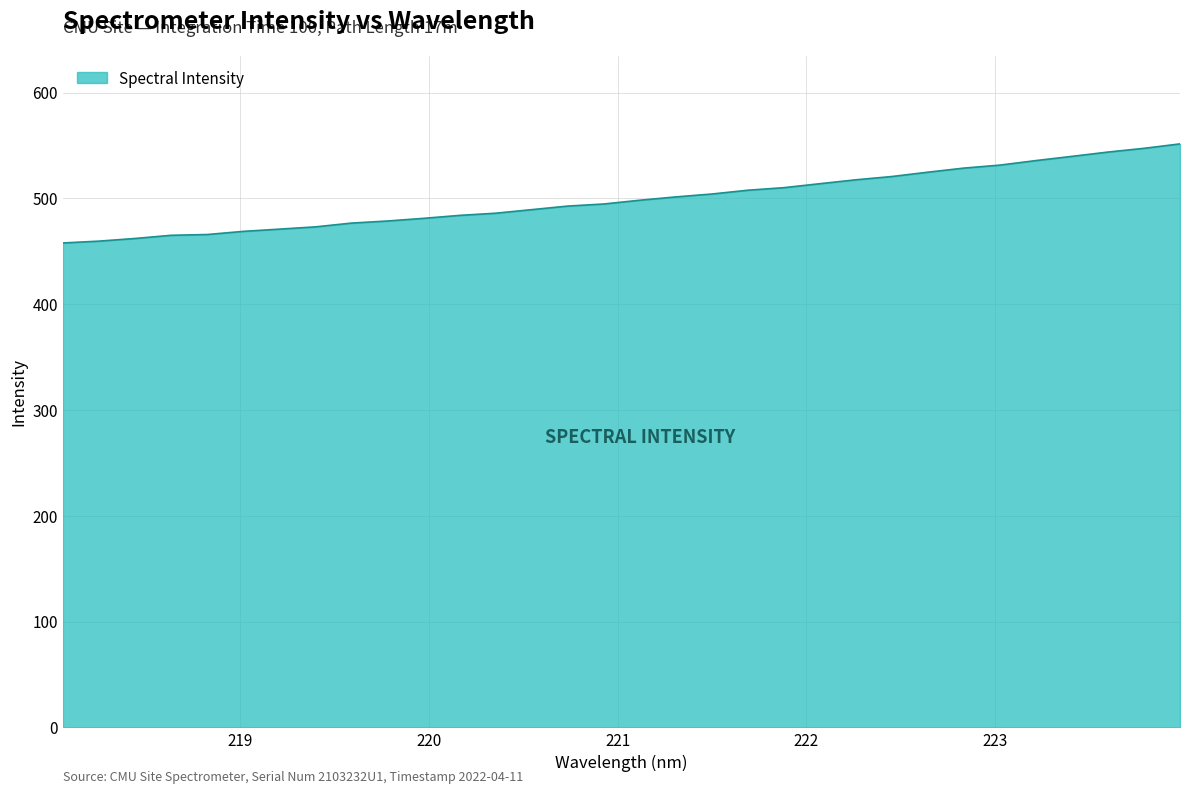

What is the minimum value shown in the chart?

457.8